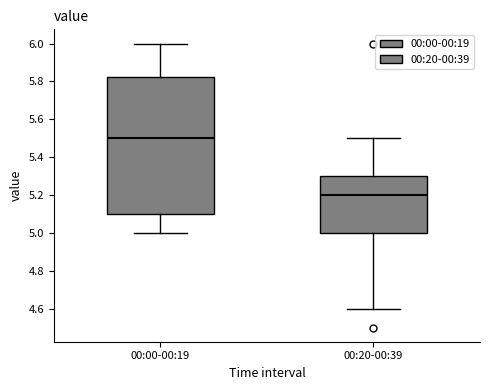

Where does the lower whisker of the box for 00:00-00:19 end on the y-axis? The values are not printed on the chart, so give them approximately, as read against the axis.

5.00